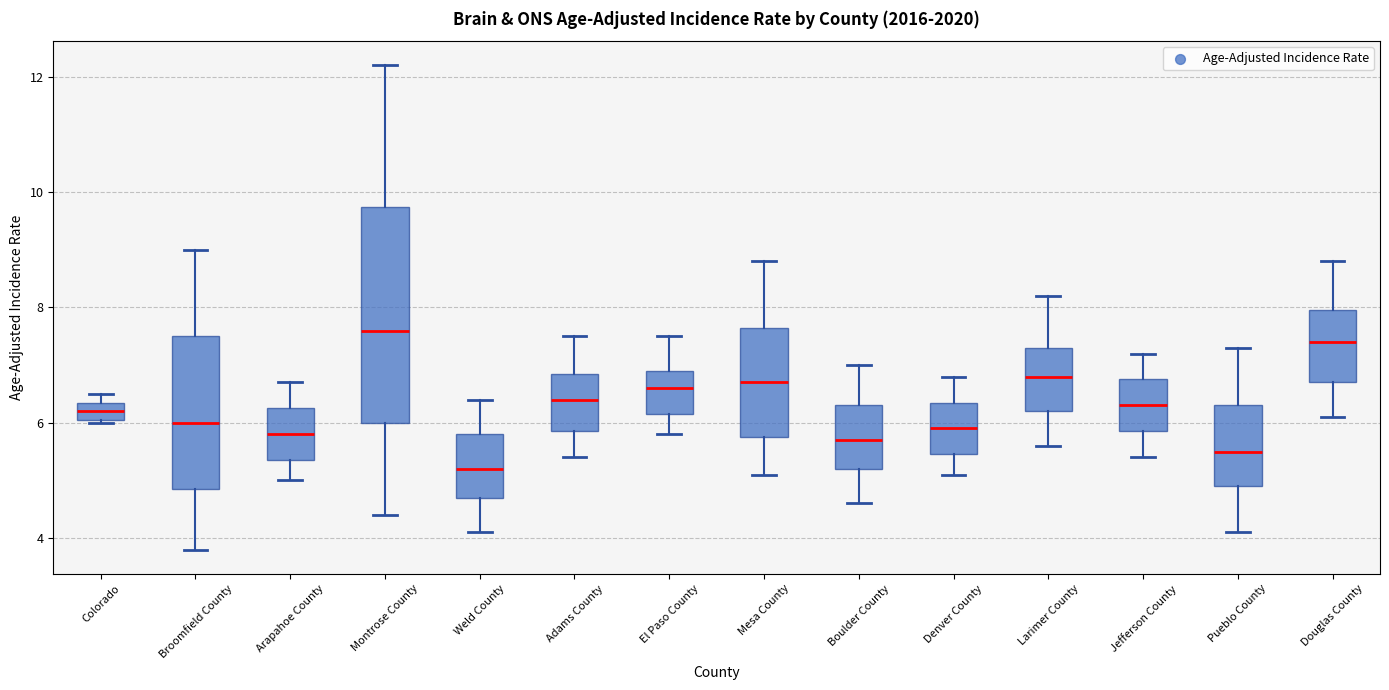

Comparing the boxes themselves (not the whiskers), which one is the tallest?

Montrose County